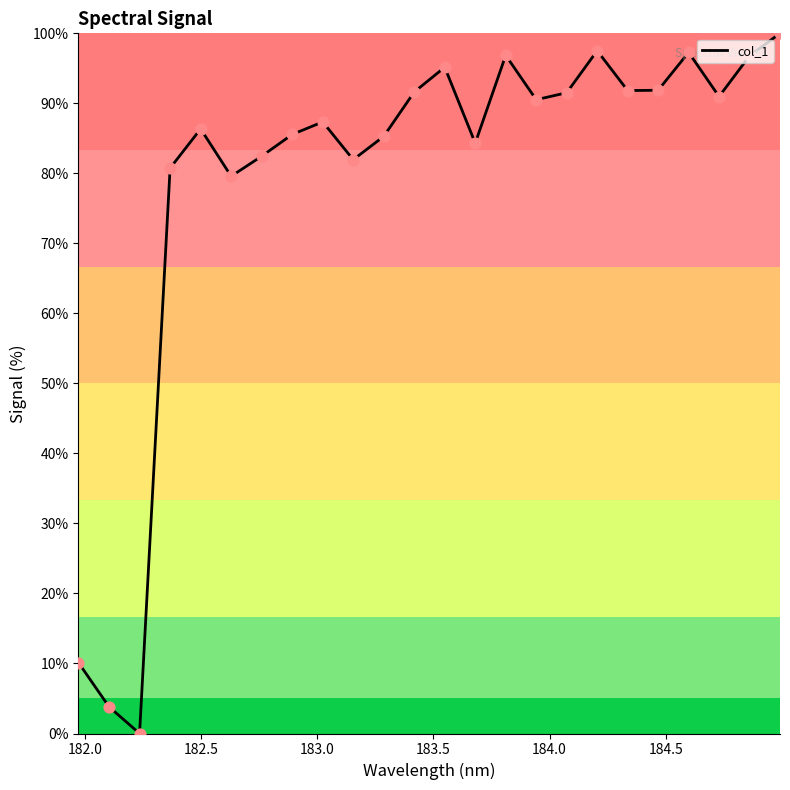

What is the greatest value displayed?

100.0